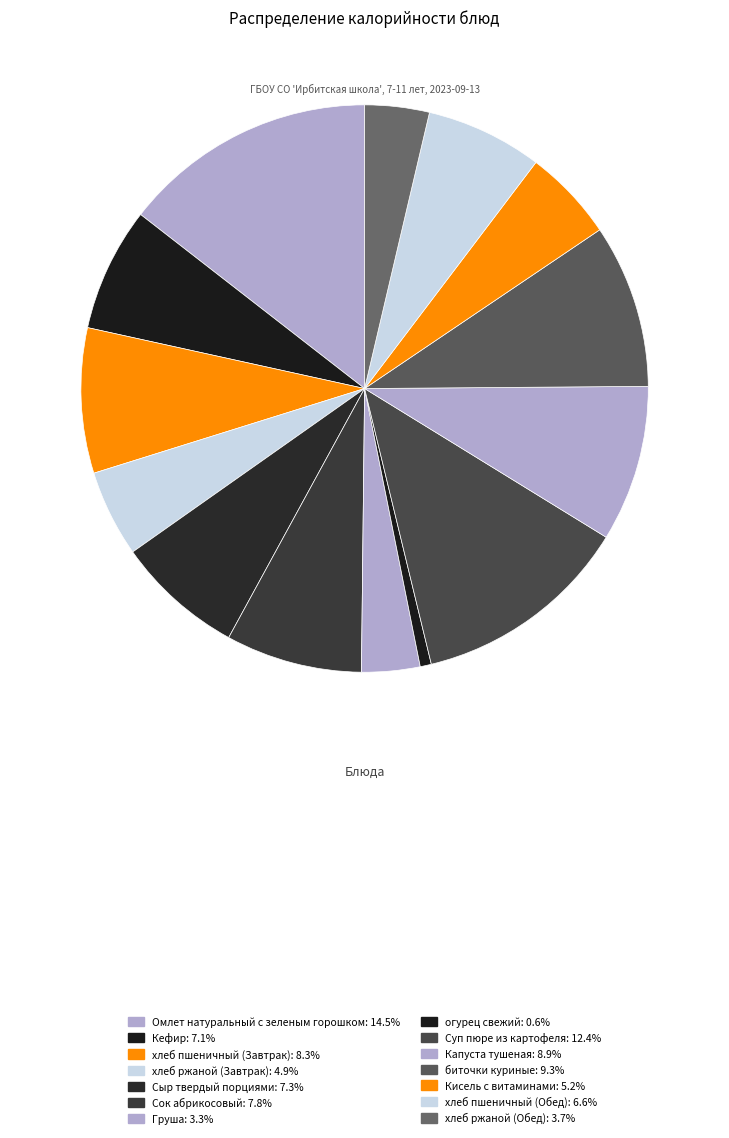

Is it true that хлеб ржаной (Завтрак) is 5% of the pie?

True